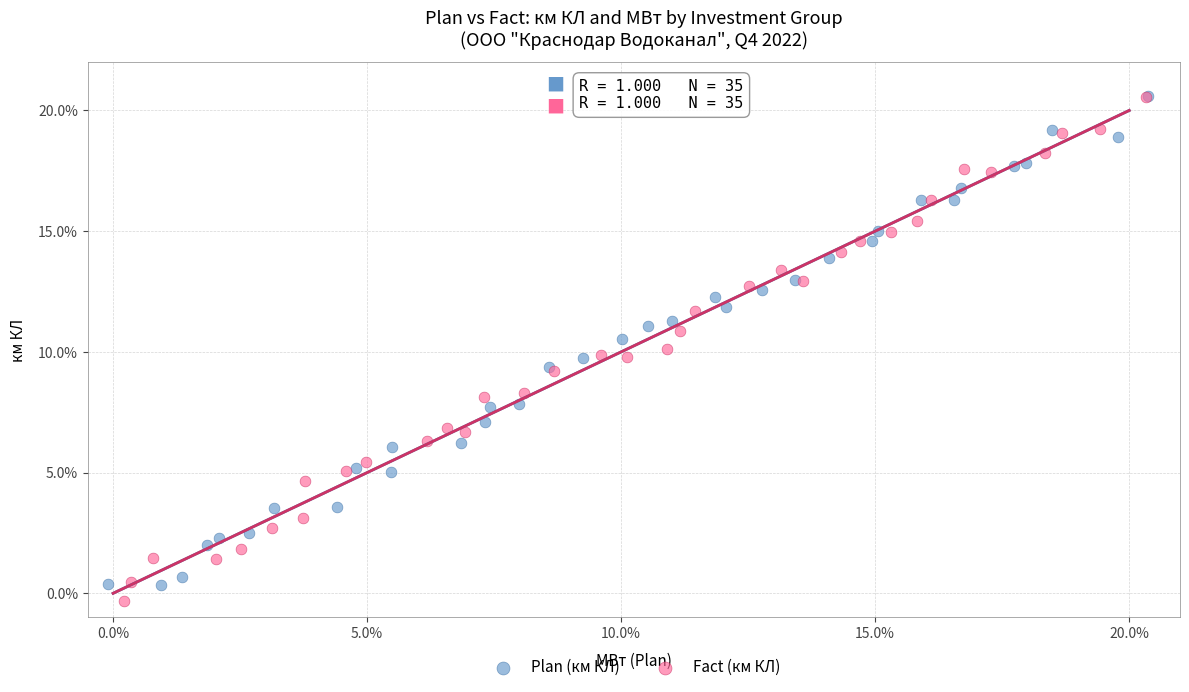

What are all the series names shown in the legend?

Plan (км КЛ), Fact (км КЛ)